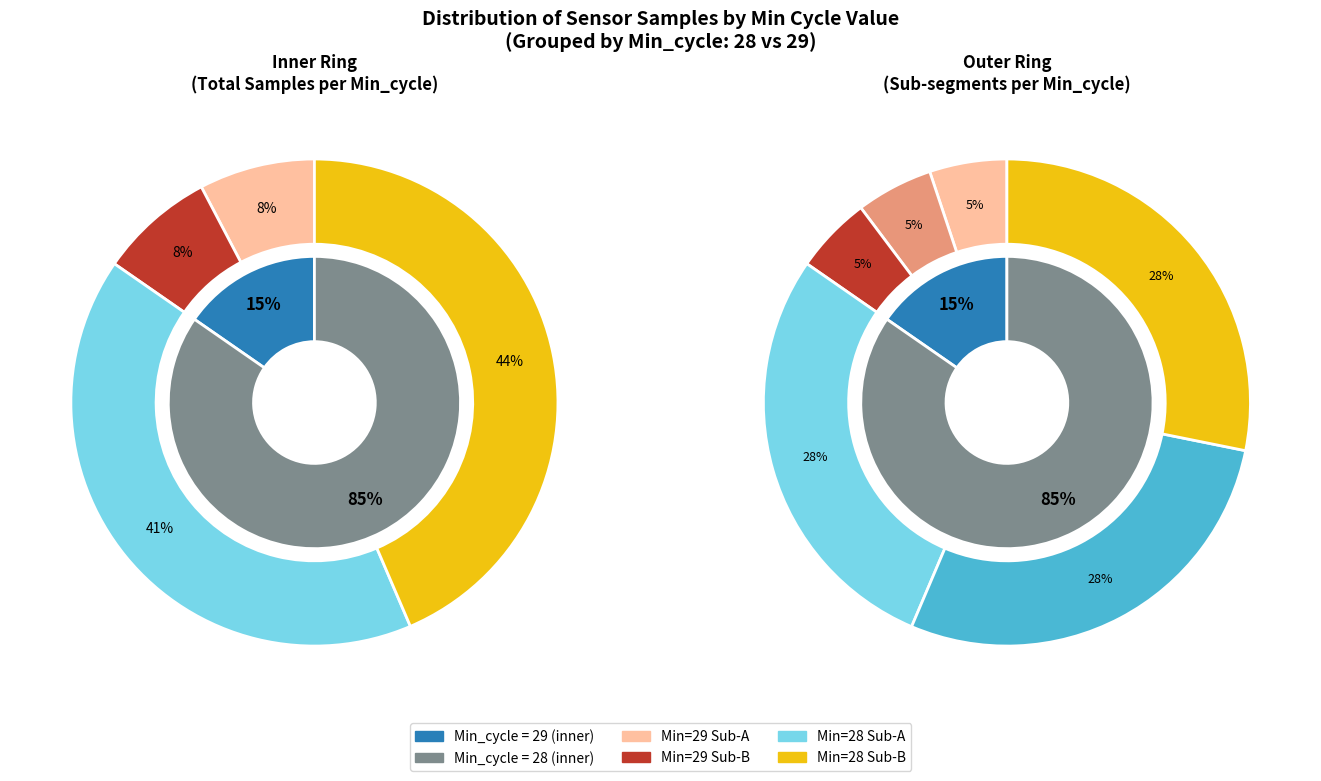

Does 29 represent more than half of the total?

No